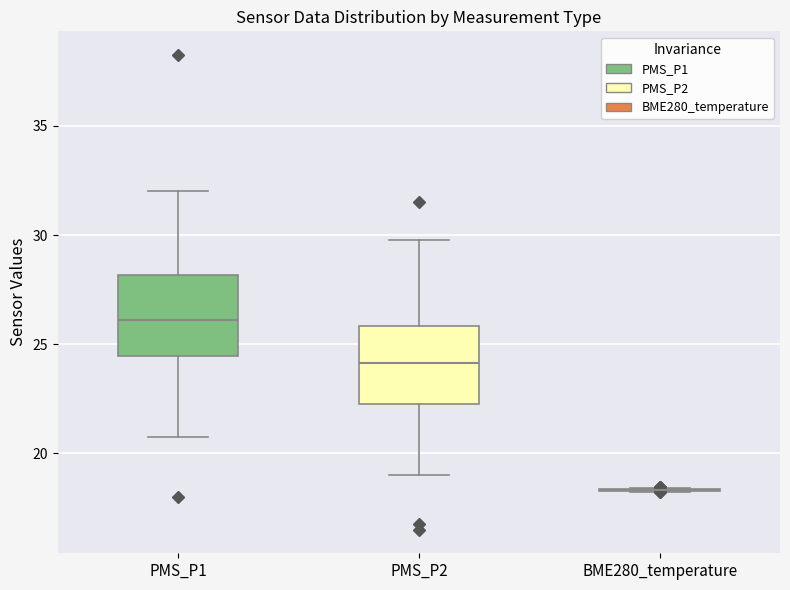

Reading left to right, read every box against the y-axis: the position of its median line, the range the box covers, and the ends of its whiskers. The values are not printed on the chart, so give them approximately, as read against the axis.

PMS_P1: median 26.0, box 24.5 to 28.0, whiskers 21.0 to 32.0
PMS_P2: median 24.0, box 22.5 to 26.0, whiskers 19.0 to 30.0
BME280_temperature: box collapsed to a line at 18.5, whiskers 18.0 to 18.5